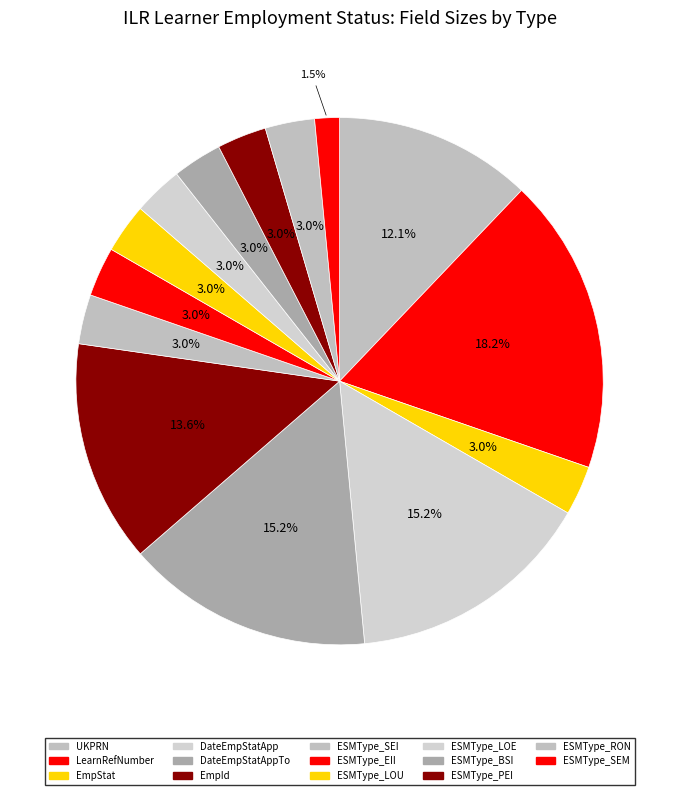

To the nearest percent, what portion does LearnRefNumber represent?

18%